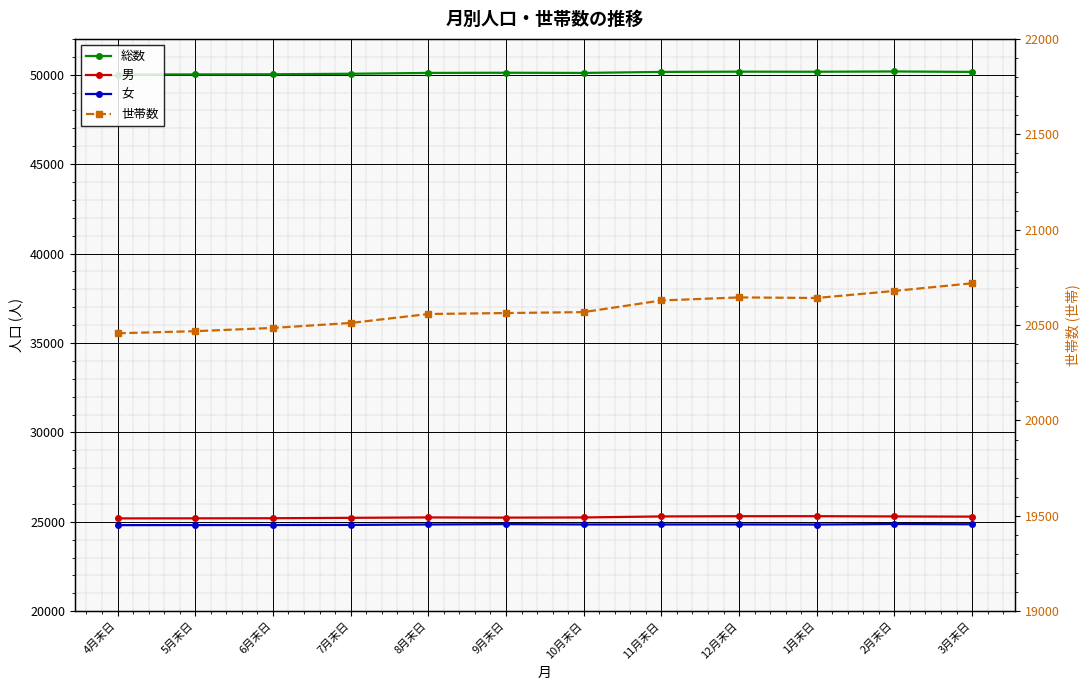

Rank the categories by 総数 value from lowest to highest.

4月末日, 5月末日, 6月末日, 7月末日, 10月末日, 8月末日, 9月末日, 11月末日, 3月末日, 1月末日, 12月末日, 2月末日